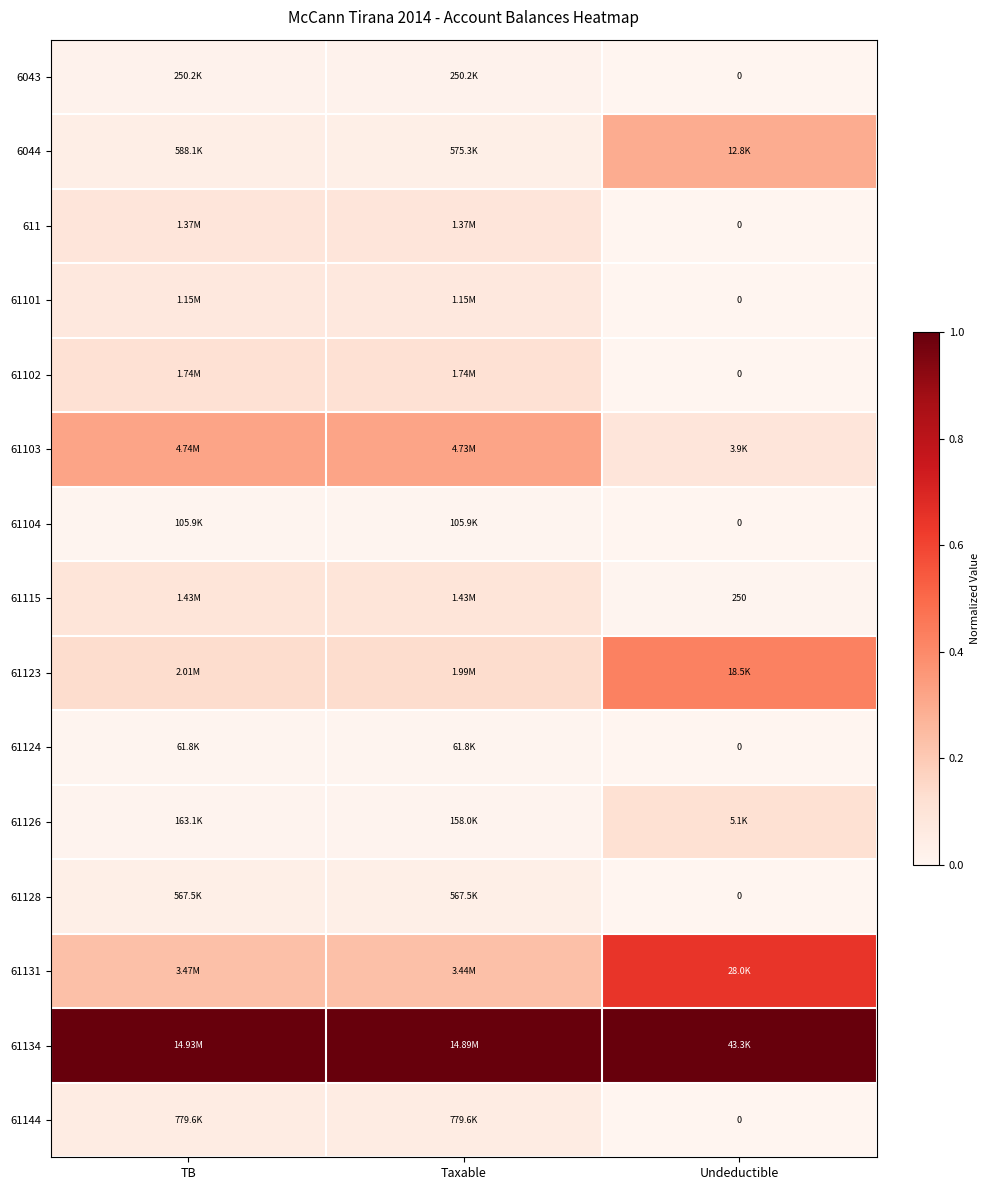

Rank the series by their maximum value, from highest to lowest.

61134, 61131, 61123, 61103, 6044, 61126, 61102, 61115, 611, 61101, 61144, 61128, 6043, 61104, 61124